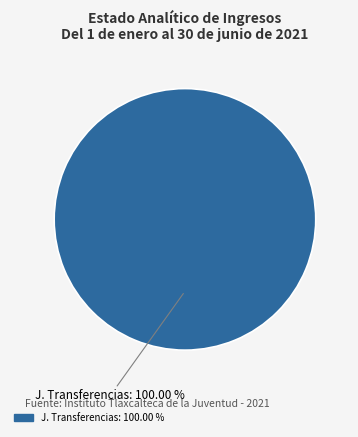

Is there a majority slice in this chart?

Yes